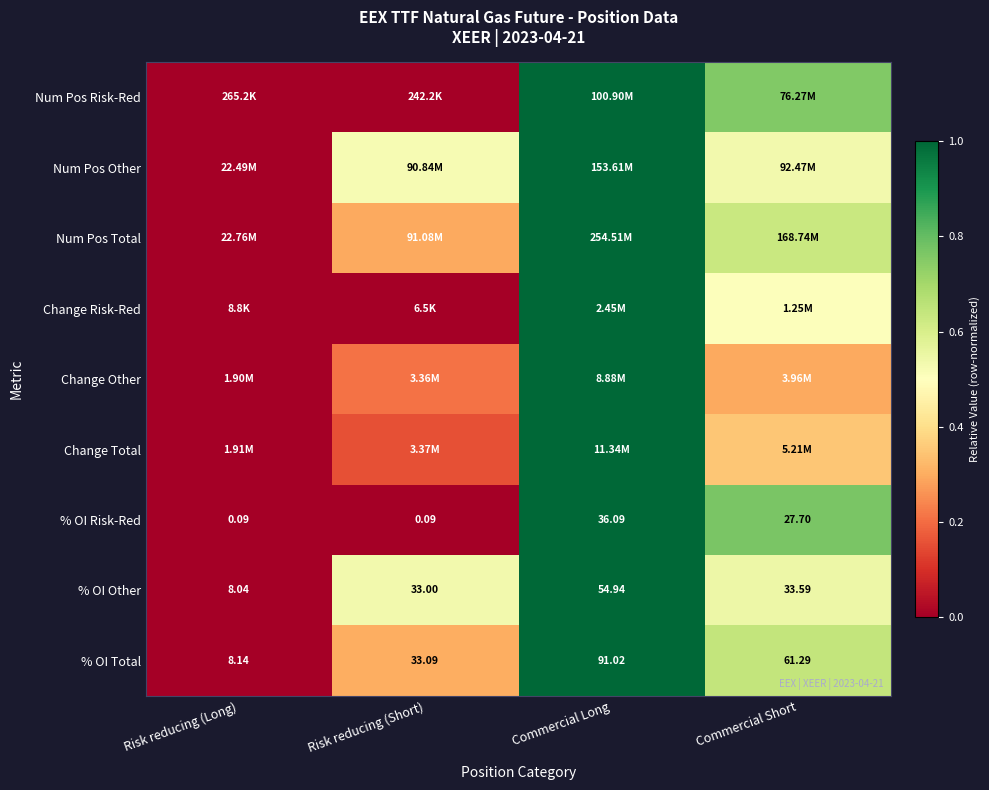

How many distinct data groups are displayed?

9